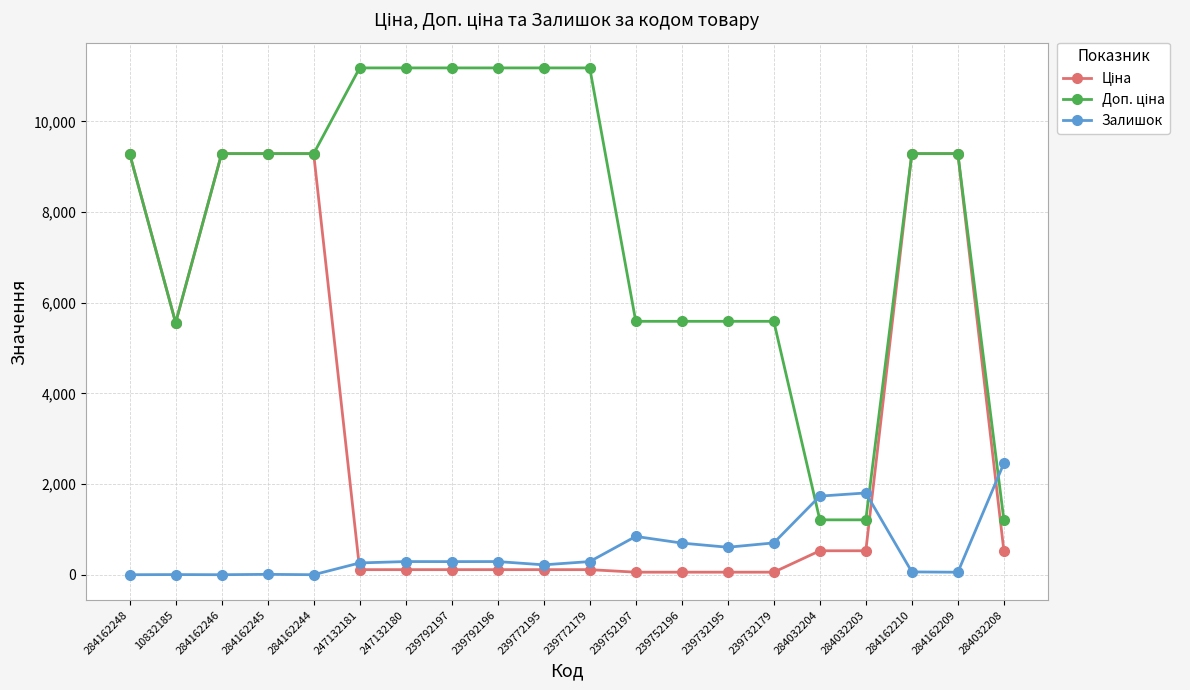

True or false: Залишок has more than 0 interior local peaks.

True